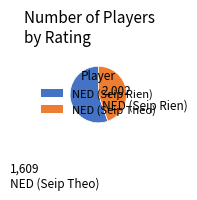

Combined, do NED (Seip Theo) and NED (Seip Rien) account for over 50%?

Yes